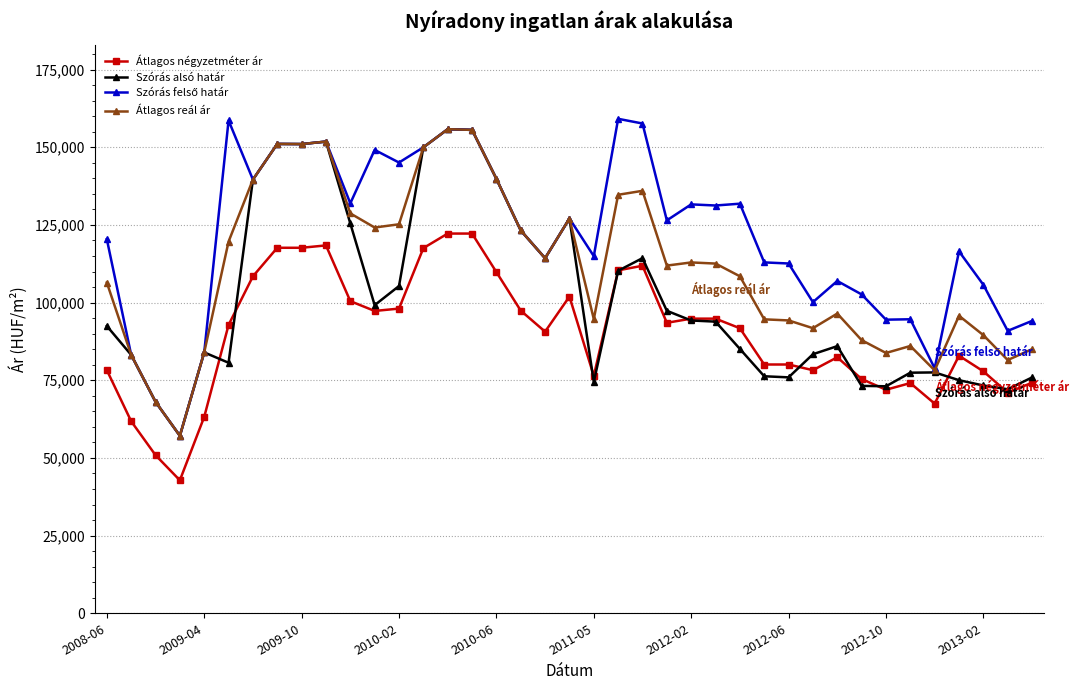

True or false: Átlagos reál ár and Átlagos négyzetméter ár intersect in this chart.

False